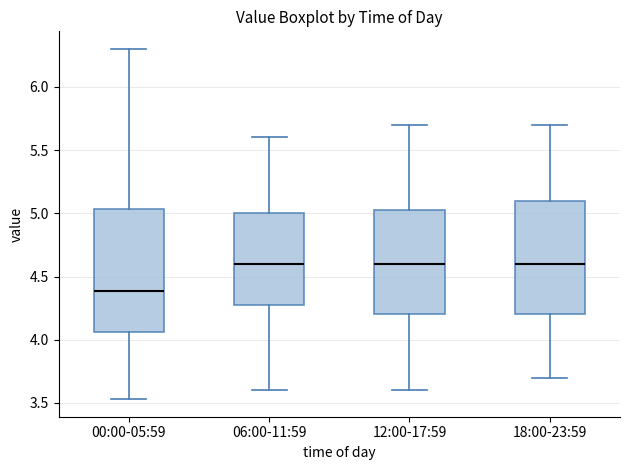

Which box is the tallest, from its lower edge to its upper edge?

00:00-05:59